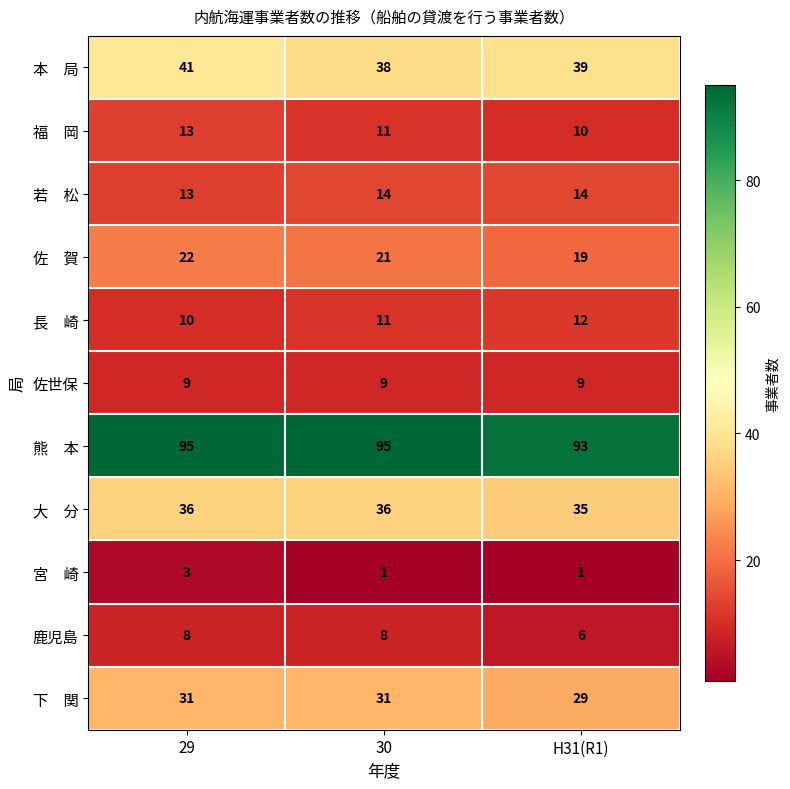

At which category is the sum across all series the highest?

29